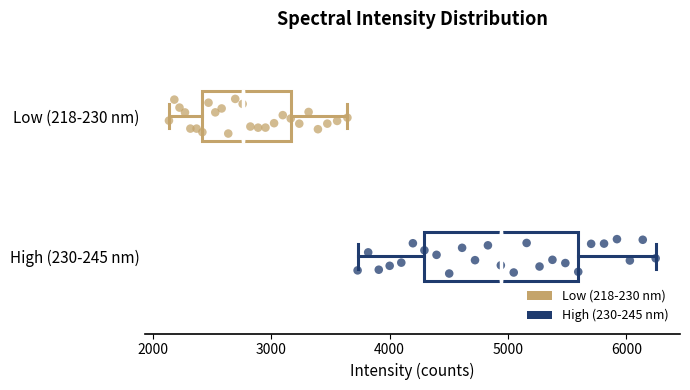

Comparing the boxes themselves (not the whiskers), which one is the widest?

High (230-245 nm)